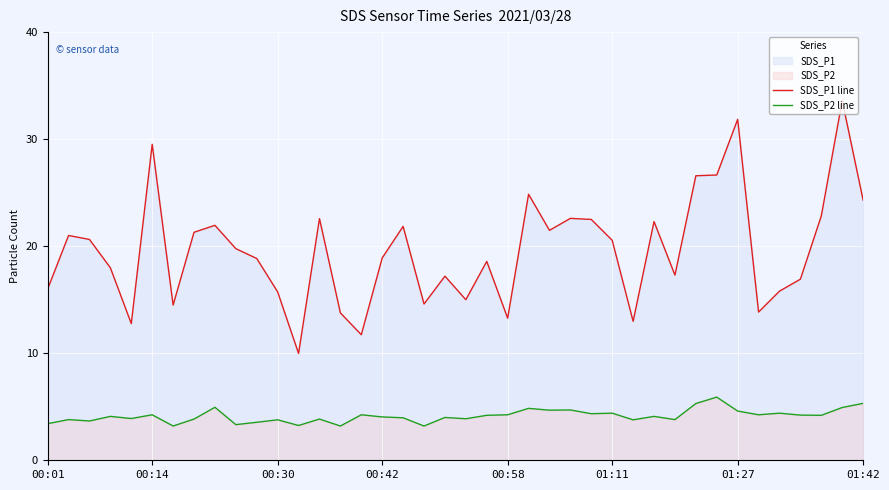

How many lines are shown in the chart?

2